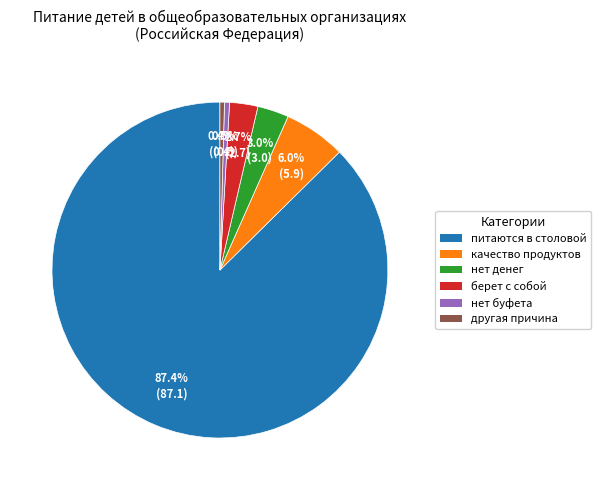

Which slice is the largest?

питаются в столовой